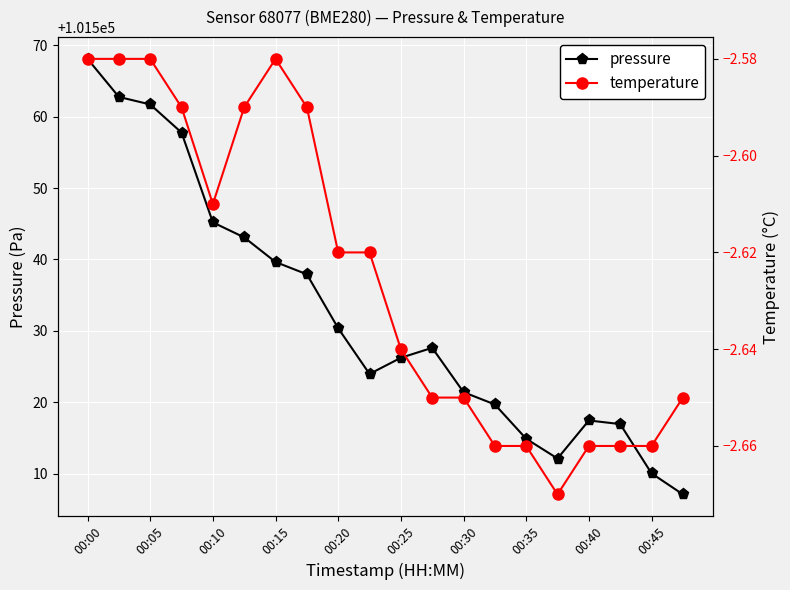

What are all the series names shown in the legend?

pressure, temperature